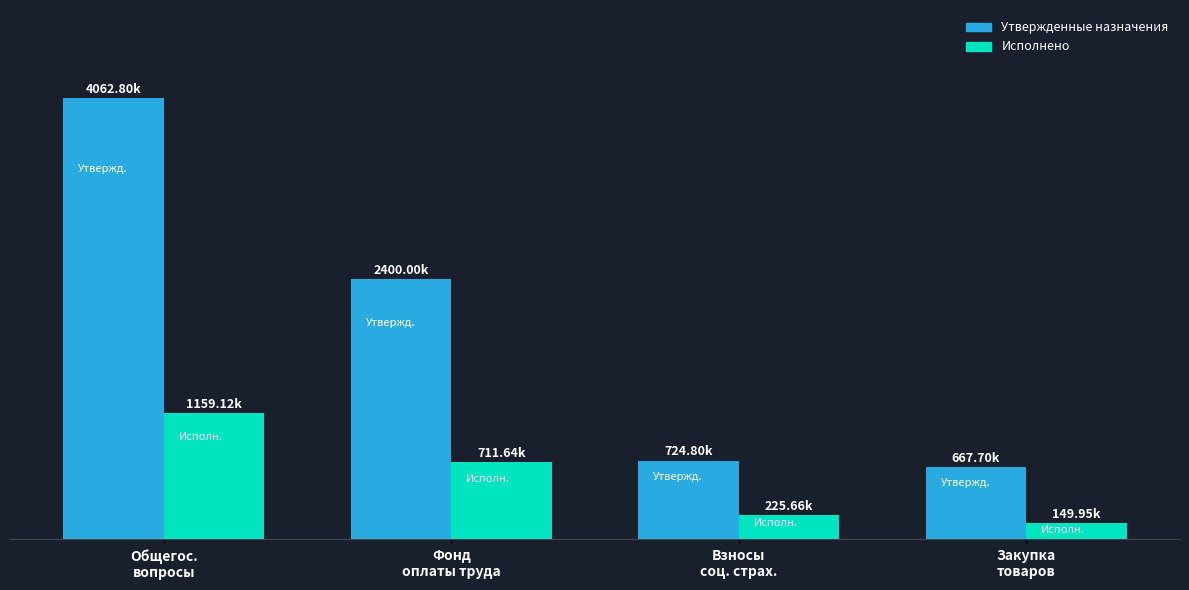

What is the difference between the maximum and minimum values in the Исполнено series?

1009176.1